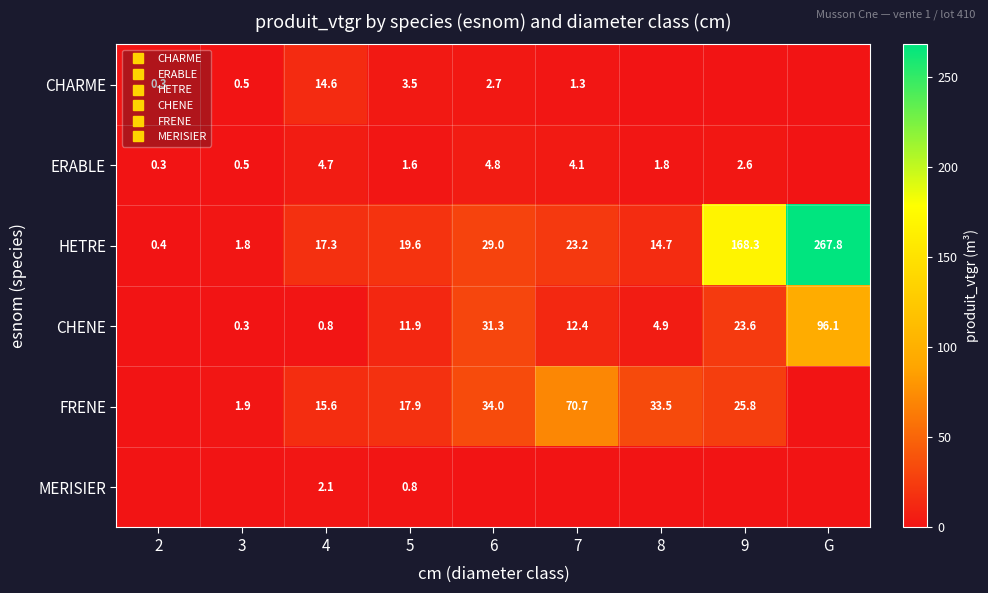

Is it true that CHARME equals 9.8 at 9?

False